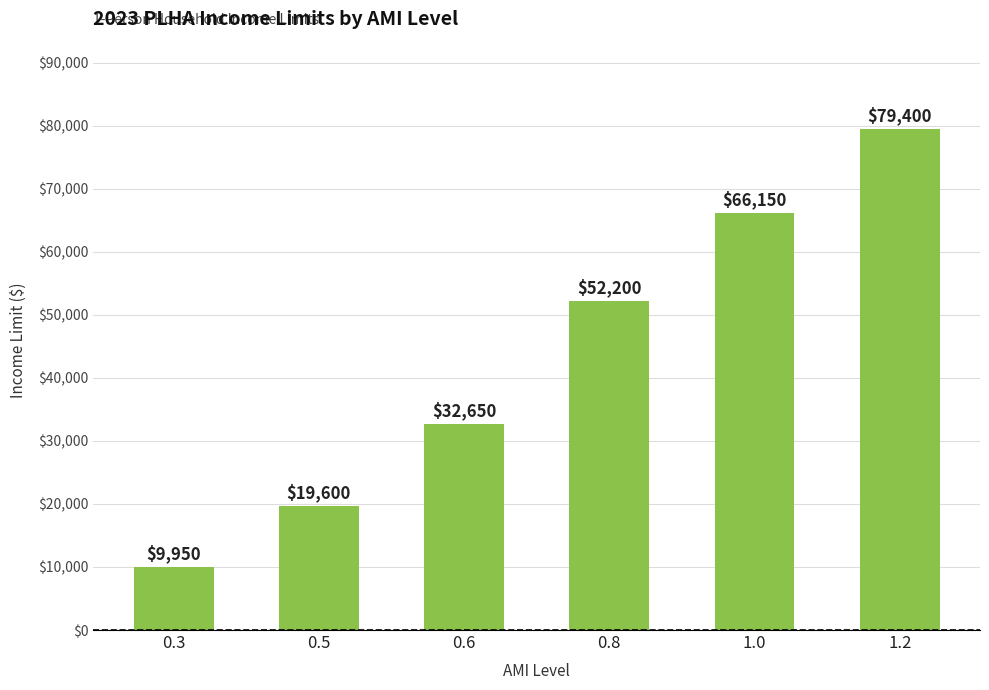

Between 0.3 and 0.8, which is larger?

0.8